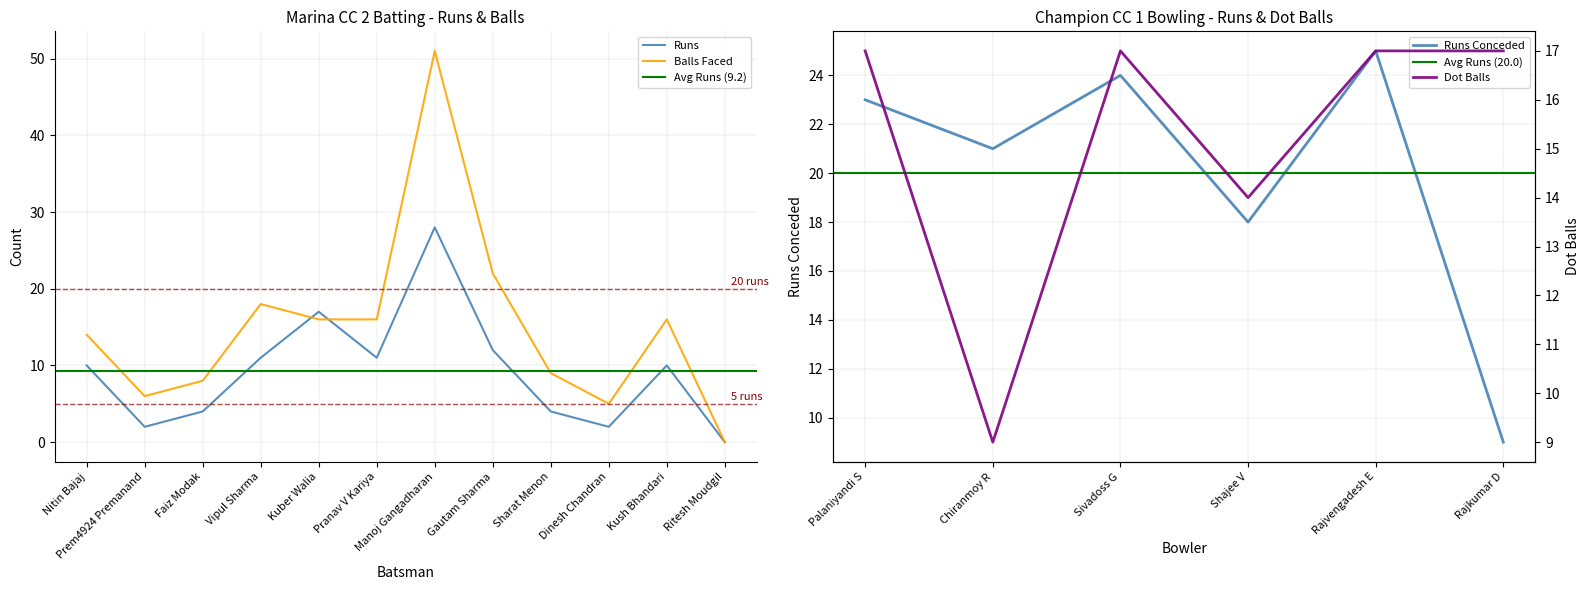

True or false: Balls has a value of 10 at Gautam Sharma.

False